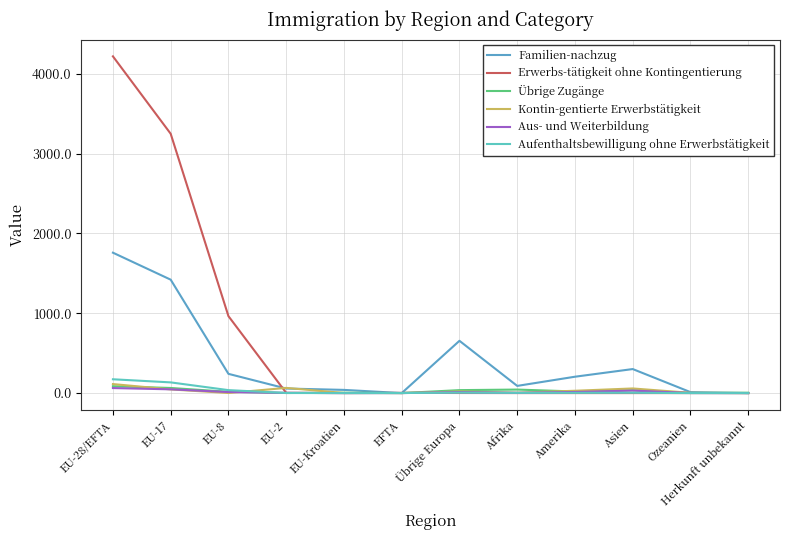

Reading left to right, extract all data points from this chart.

Familien-nachzug: 1759	1421	241	57	40	0	655	90	205	301	12	0
Erwerbs-tätigkeit ohne Kontingentierung: 4219	3249	964	3	0	3	1	0	0	0	0	0
Übrige Zugänge: 86	64	16	1	5	0	37	44	20	36	2	5
Kontin-gentierte Erwerbstätigkeit: 113	46	1	65	1	0	20	5	29	58	3	0
Aus- und Weiterbildung: 63	47	13	3	0	0	12	3	14	31	1	0
Aufenthaltsbewilligung ohne Erwerbstätigkeit: 173	134	37	1	0	1	5	3	3	4	0	0